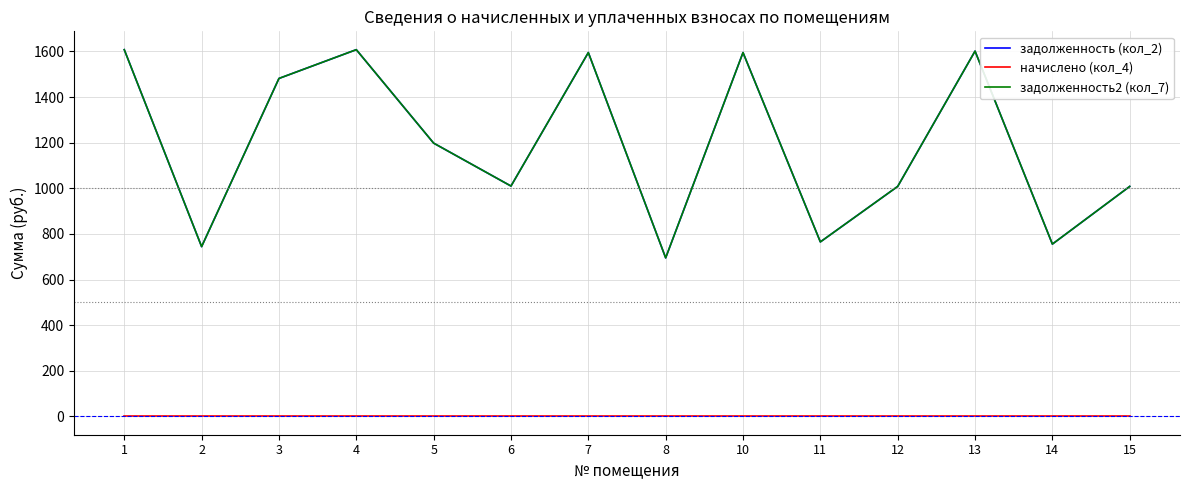

Reading left to right, transcribe all the data shown in this chart.

задолженность (кол_2): 1=1607.5	2=744.1	3=1481.3	4=1607.5	5=1197.8	6=1009.6	7=1594.8	8=694.8	10=1594.8	11=764.8	12=1008.1	13=1601.1	14=755.2	15=1008.1
начислено (кол_4): 1=0.0	2=0.0	3=0.0	4=0.0	5=0.0	6=0.0	7=0.0	8=0.0	10=0.0	11=0.0	12=0.0	13=0.0	14=0.0	15=0.0
задолженность2 (кол_7): 1=1607.5	2=744.1	3=1481.3	4=1607.5	5=1197.8	6=1009.6	7=1594.8	8=694.8	10=1594.8	11=764.8	12=1008.1	13=1601.1	14=755.2	15=1008.1